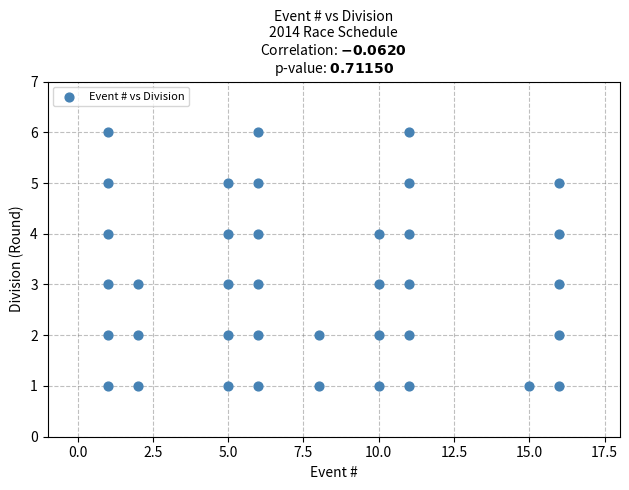

What is the range of Y values (max minus min)?

5